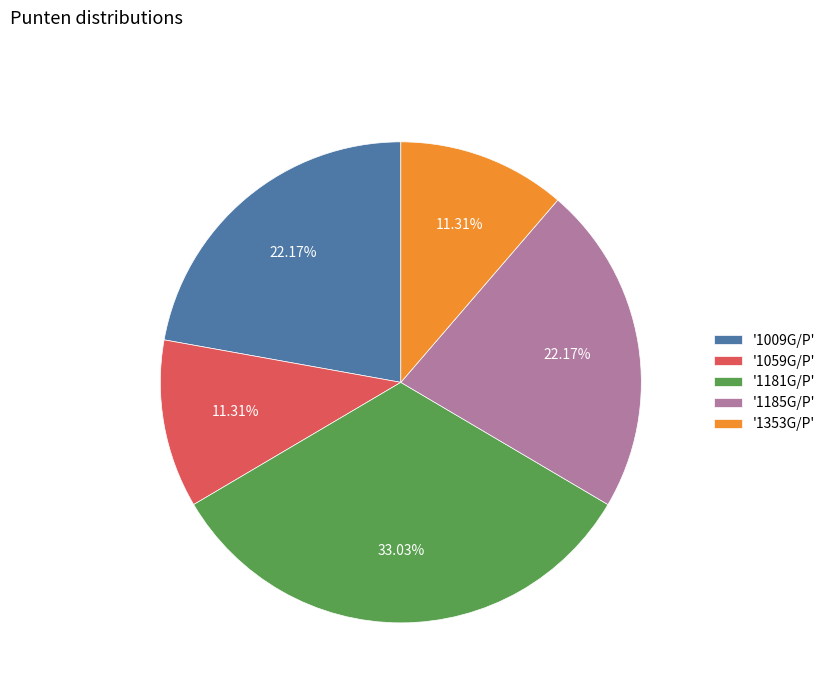

What is the ratio of the value at '1181G/P' to the value at '1353G/P'?

2.9